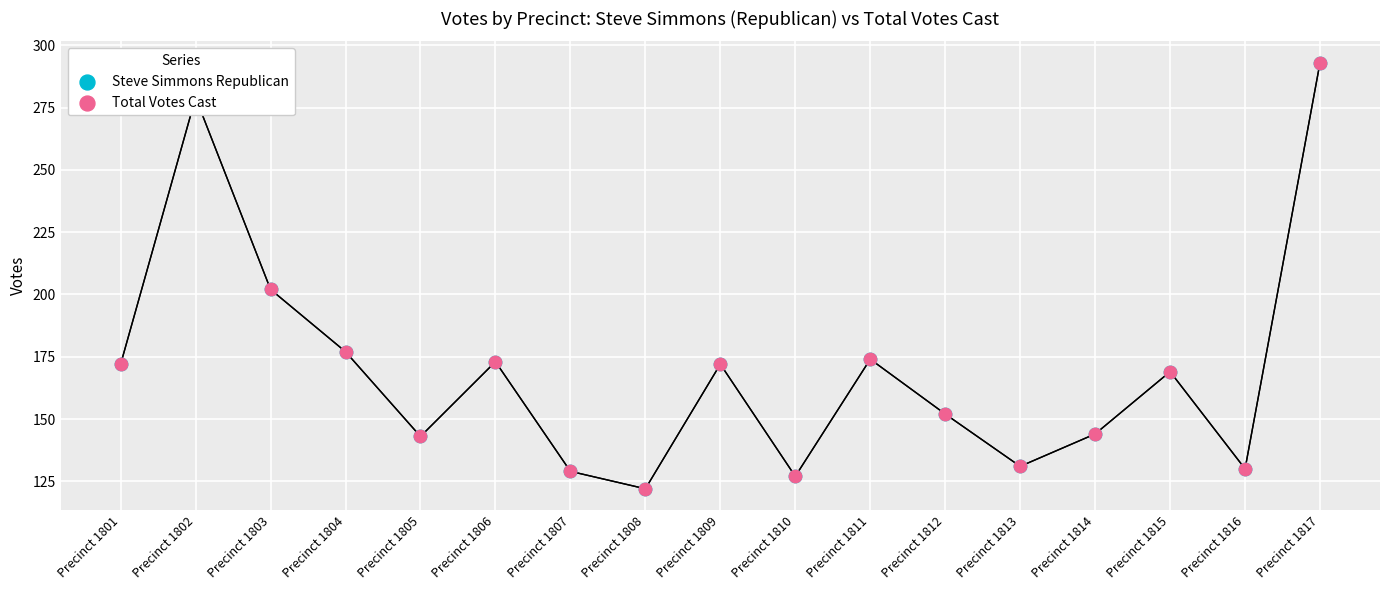

Which series has the largest total across all categories?

Steve Simmons Republican